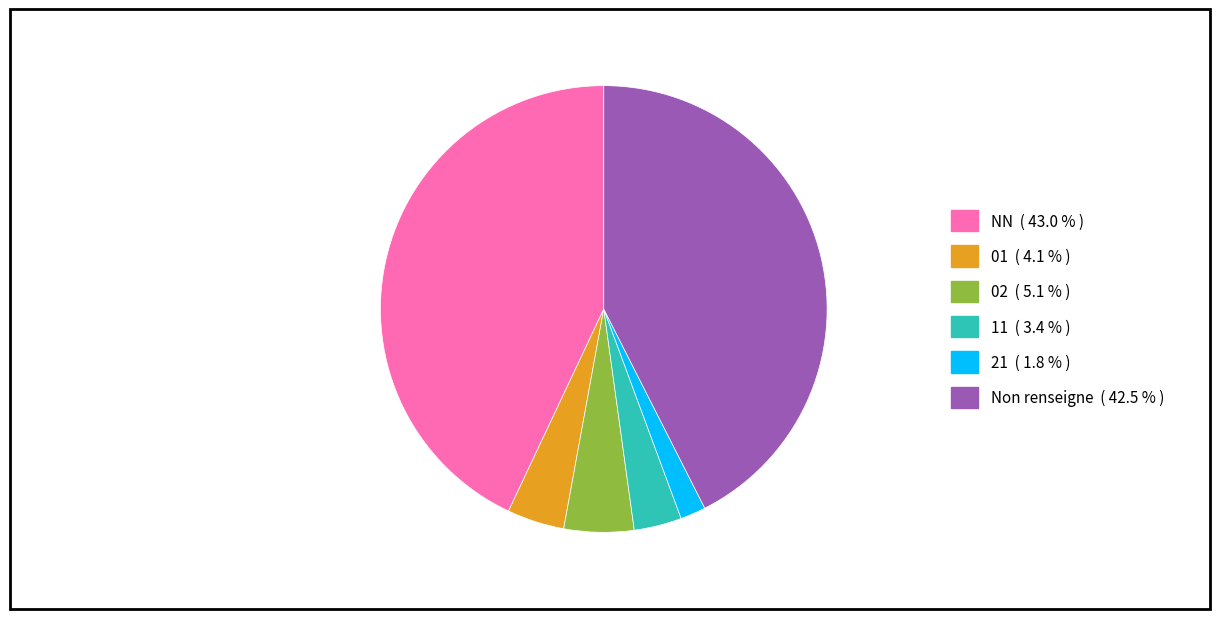

Is there a majority slice in this chart?

No